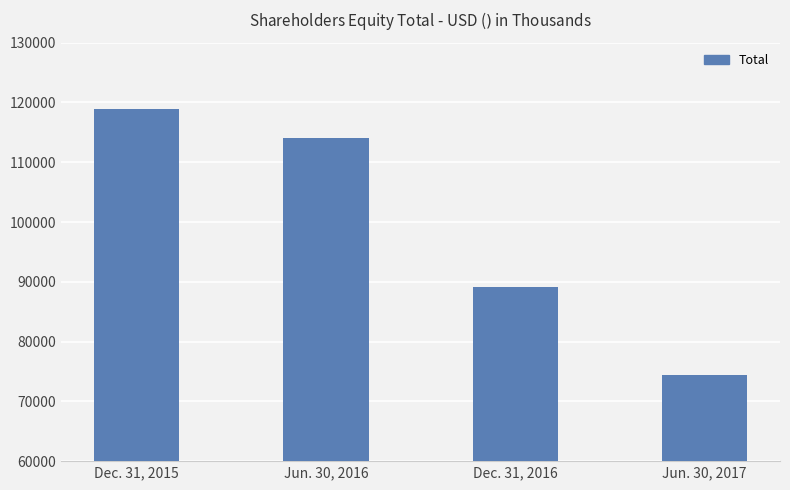

What is the greatest value displayed?

118850